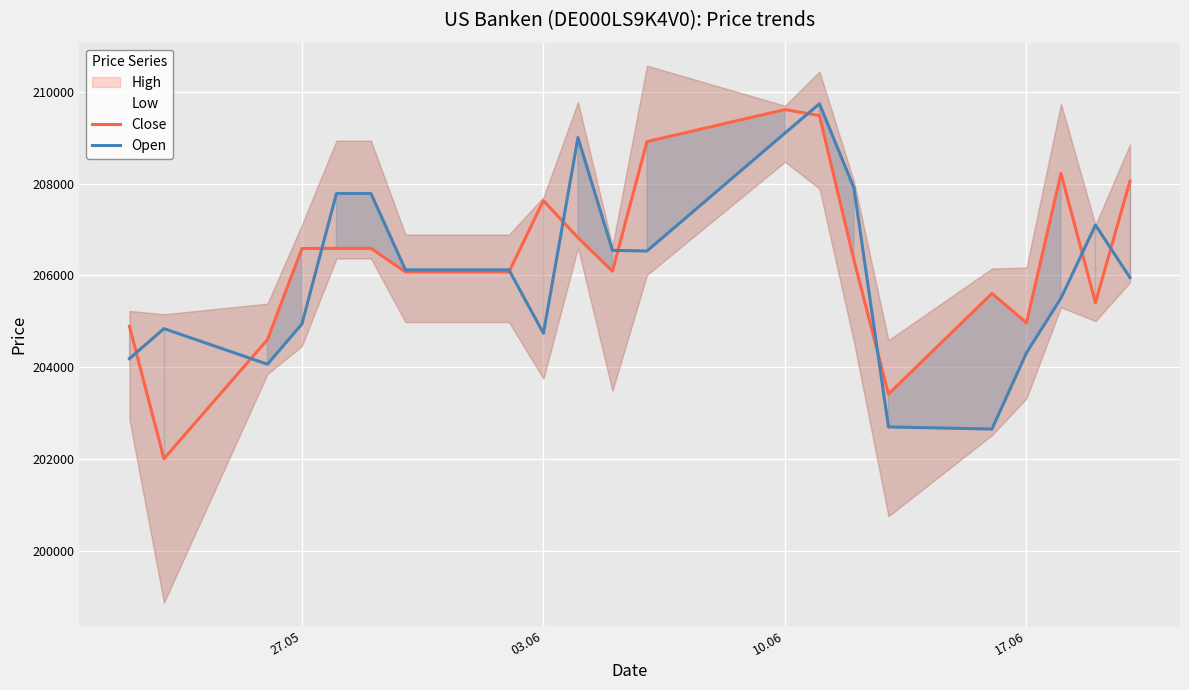

How many data points in Close are less than 206335?

10